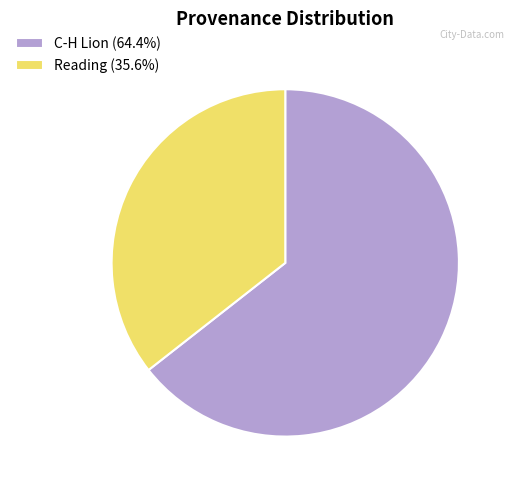

Is the sum of C-H Lion (64.4%) and Reading (35.6%) greater than half?

Yes